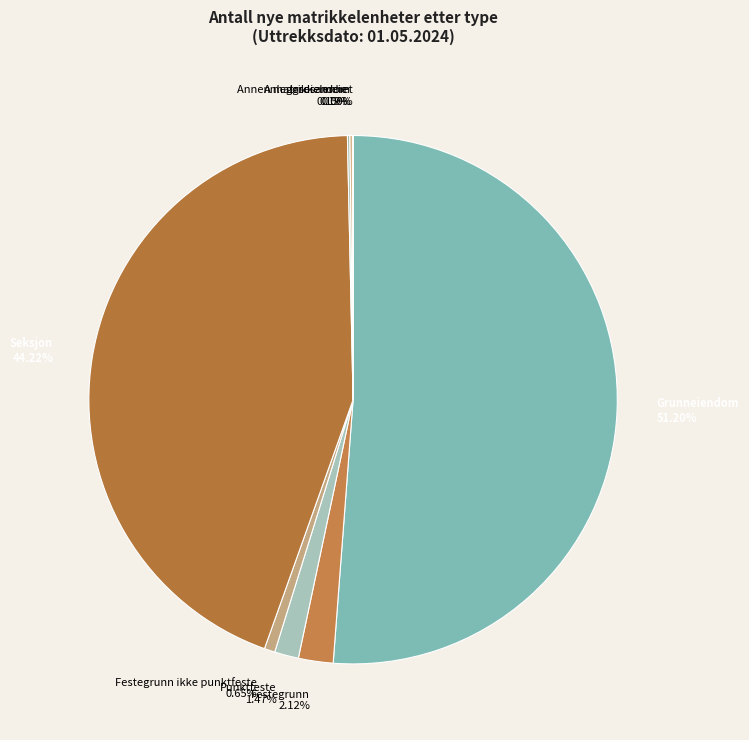

What percentage is the Festegrunn ikke punktfeste slice, to the nearest percent?

1%